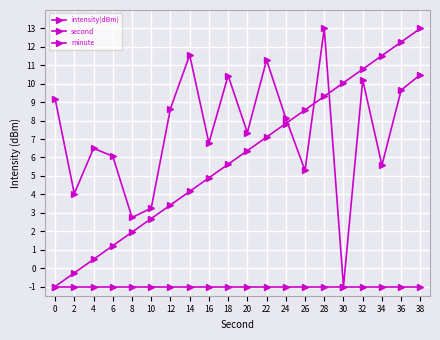

Does the chart have visible grid lines?

Yes